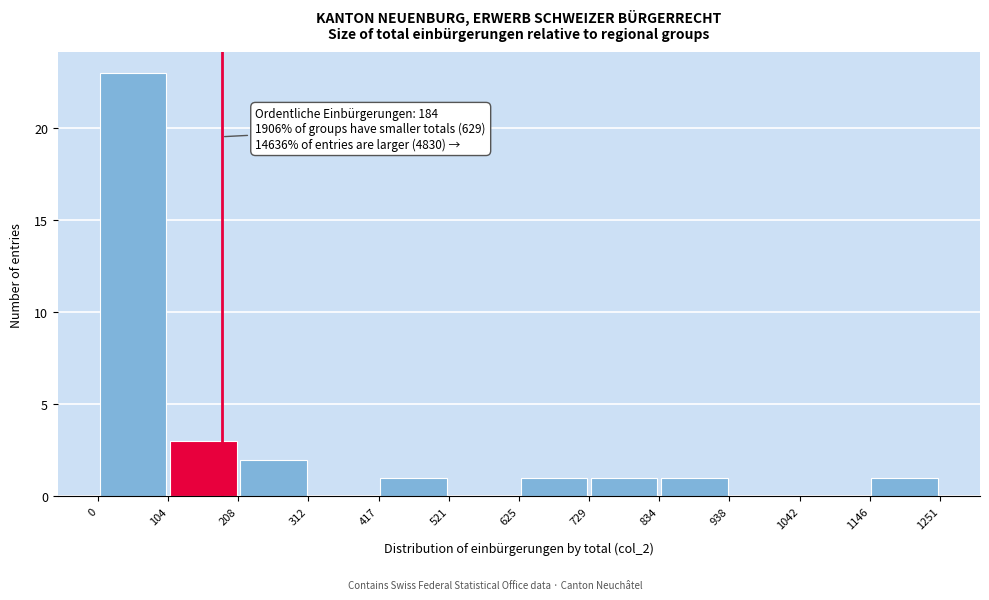

Which range on the x-axis has the tallest bar?

0 to 104